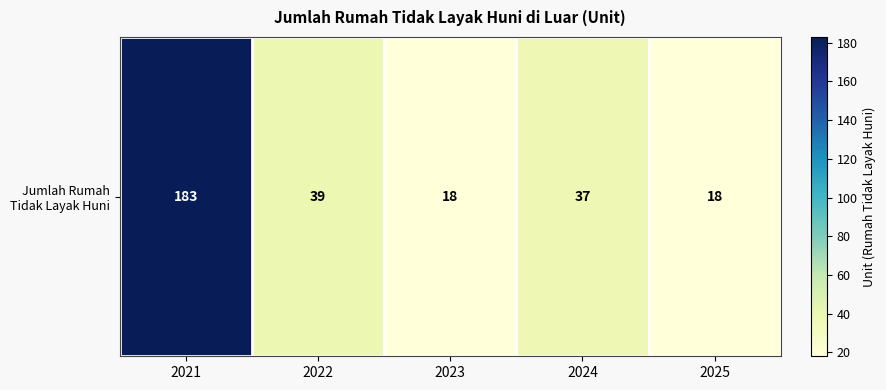

Is it true that the value at 2024 is 37?

True